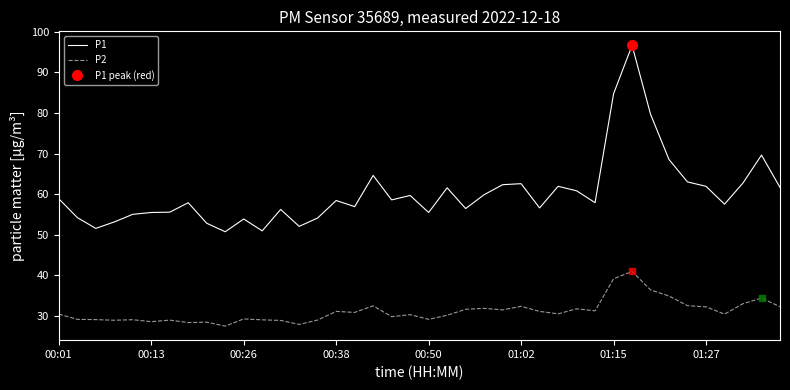

Where does the P2 series first go above 30?

00:01